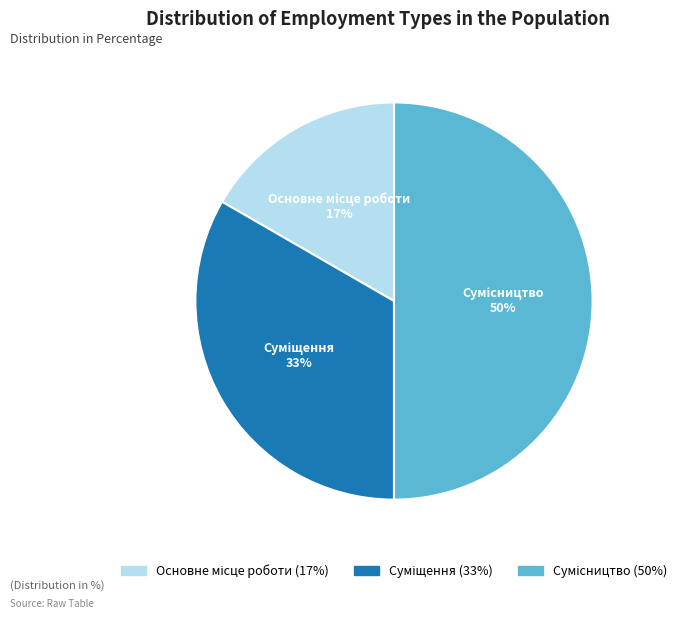

To the nearest percent, what is the average slice percentage?

33%